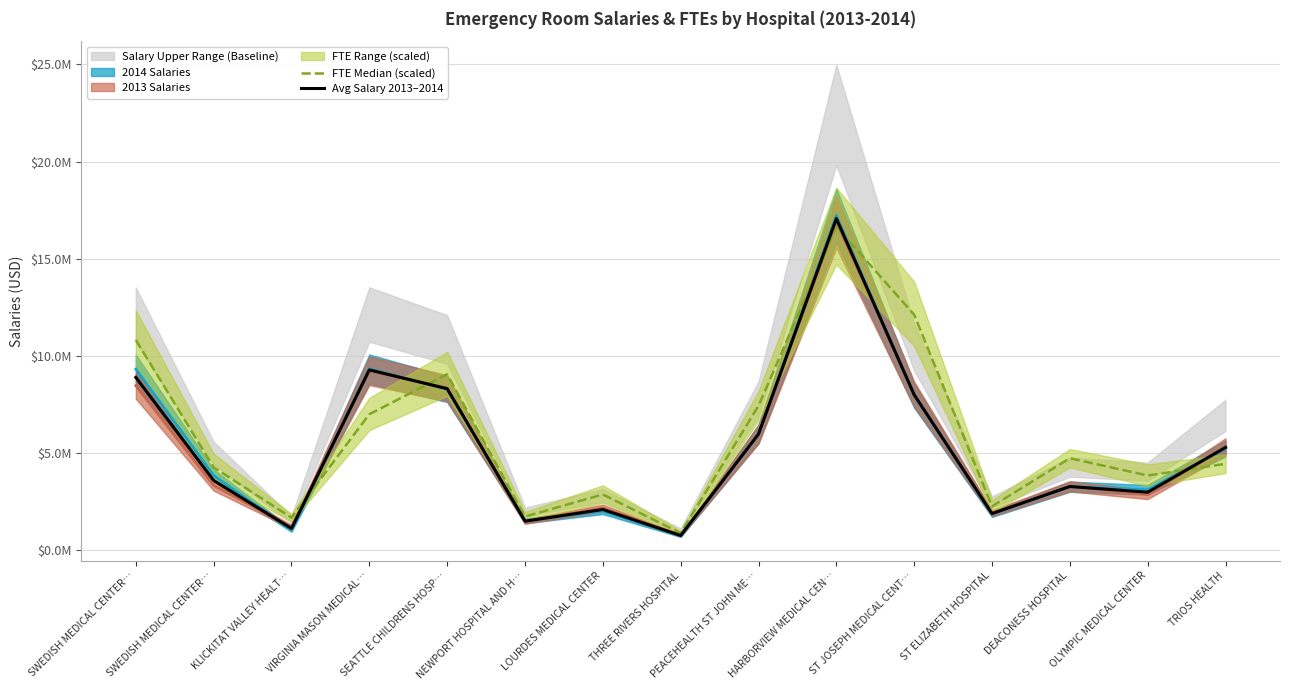

How many lines are shown in the chart?

2